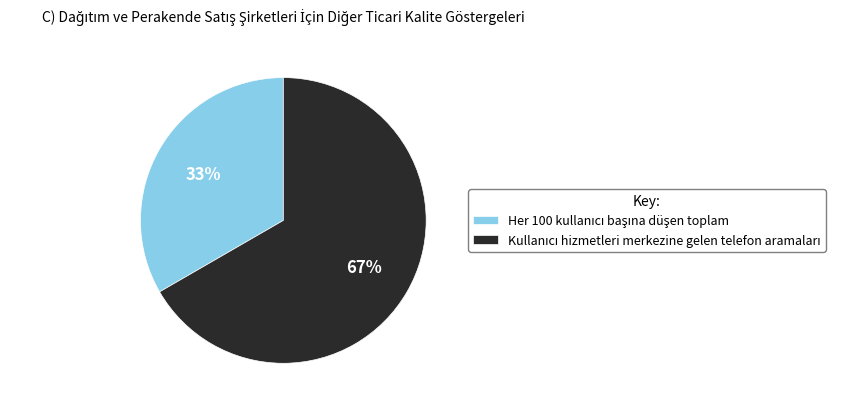

Does any single category account for the majority?

Yes